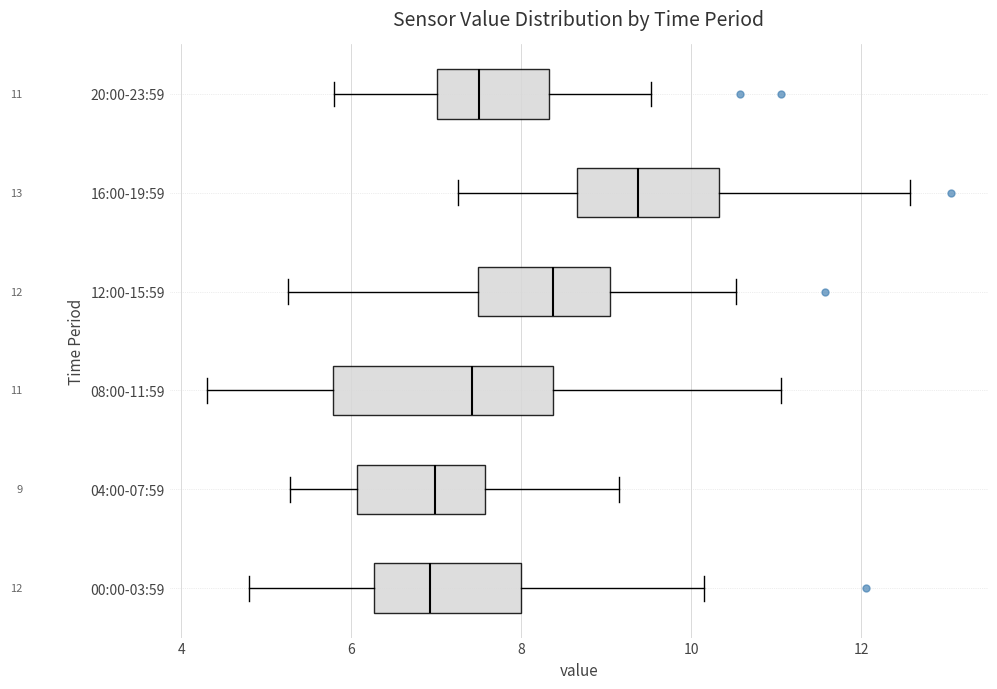

Which box's median line is the furthest to the right?

16:00-19:59